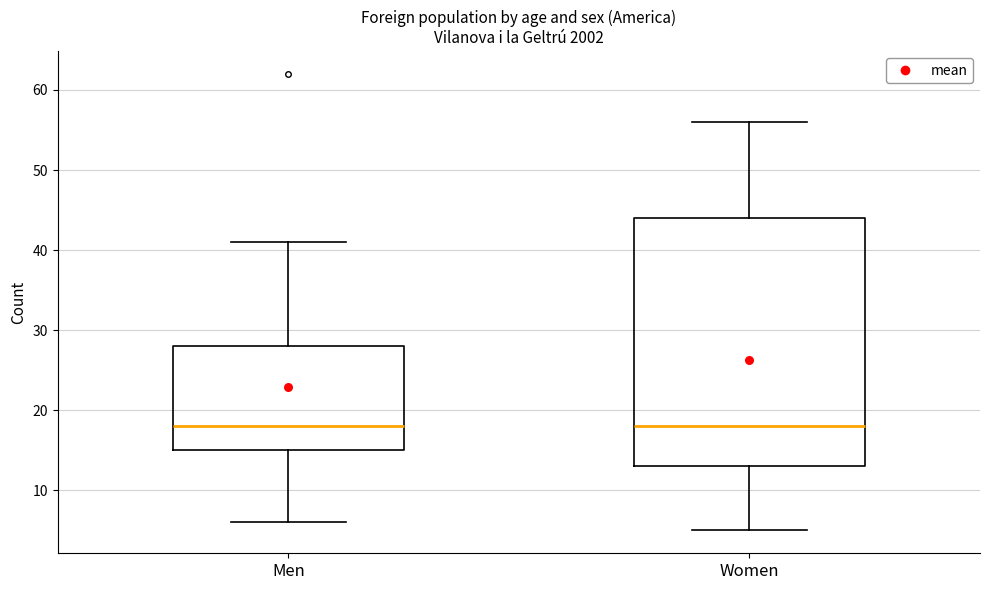

Reading left to right, transcribe this box plot: for each box, give where its median line is, the range the box spans, and where its two whiskers end, as read against the y-axis. The values are not printed on the chart, so give them approximately, as read against the axis.

Men: median 18, box 15 to 28, whiskers 6 to 41
Women: median 18, box 13 to 44, whiskers 5 to 56